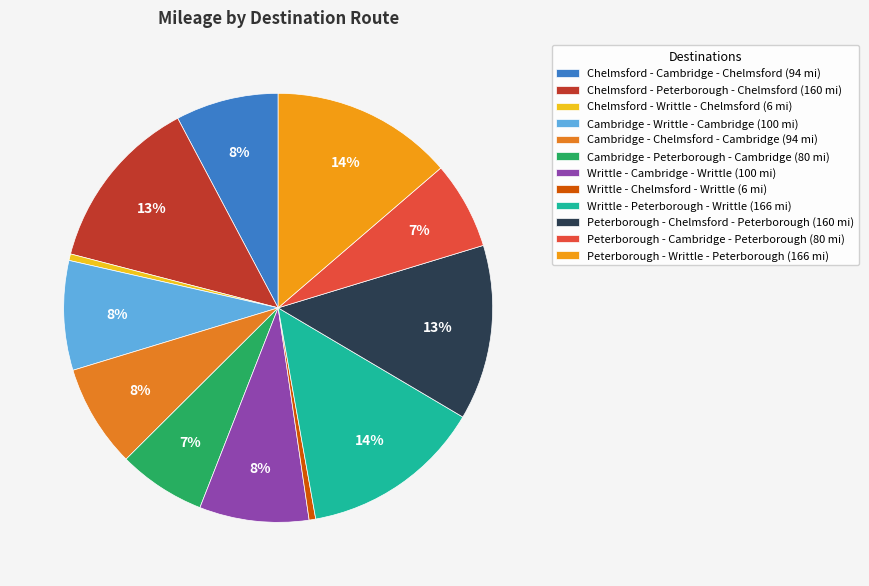

What is the change in value from Peterborough - Chelmsford - Peterborough to Peterborough - Cambridge - Peterborough?

-80